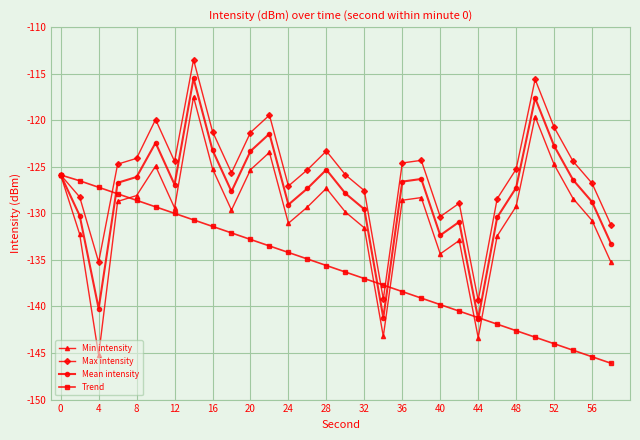

Which series has the largest total across all categories?

Max intensity